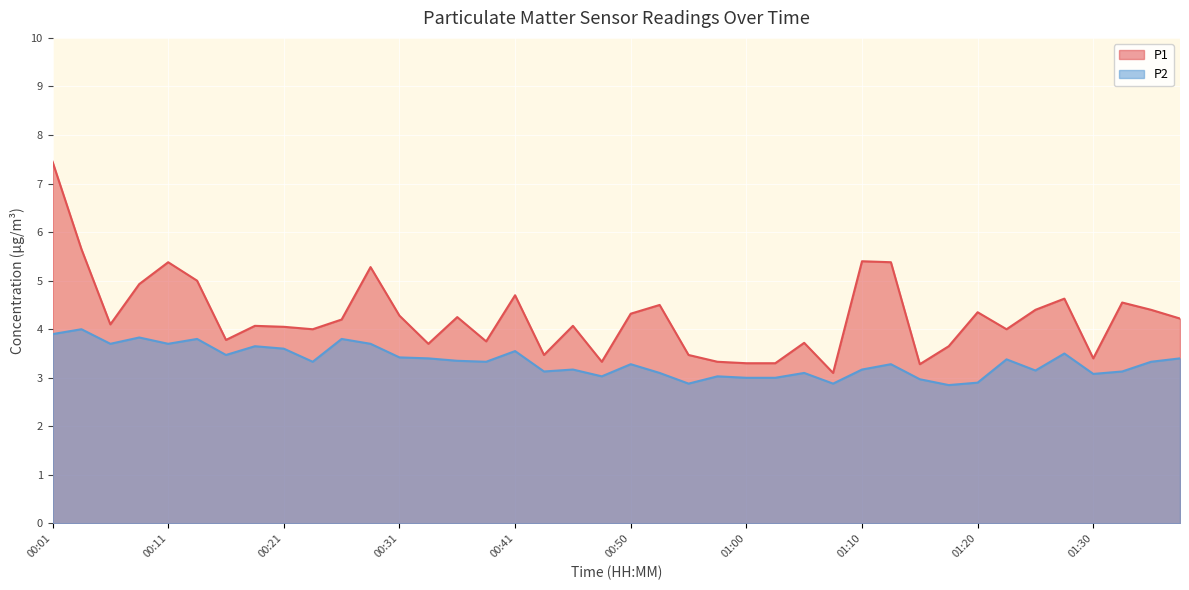

Which has a higher value, 00:21 or 01:30?

00:21